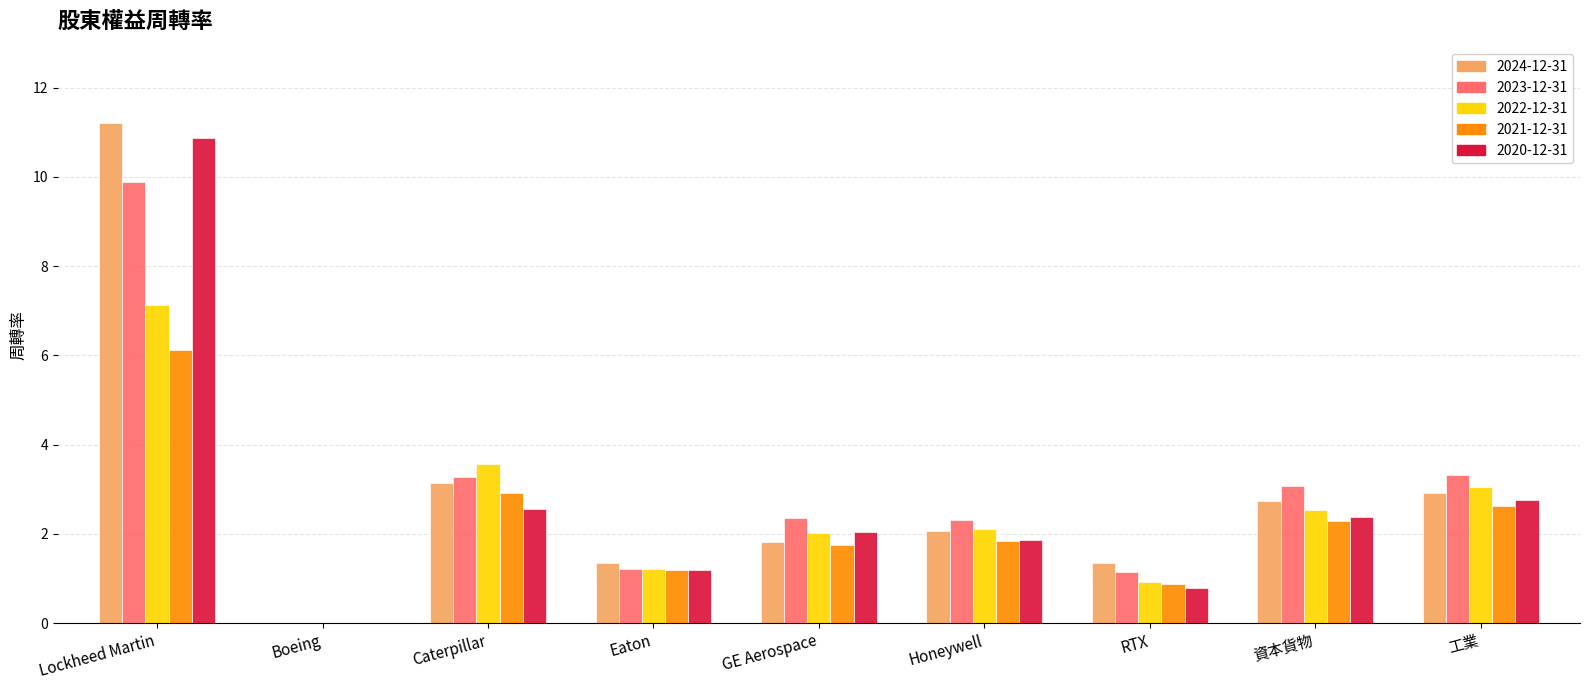

Between Boeing and Eaton, which series saw the biggest shift?

2024-12-31